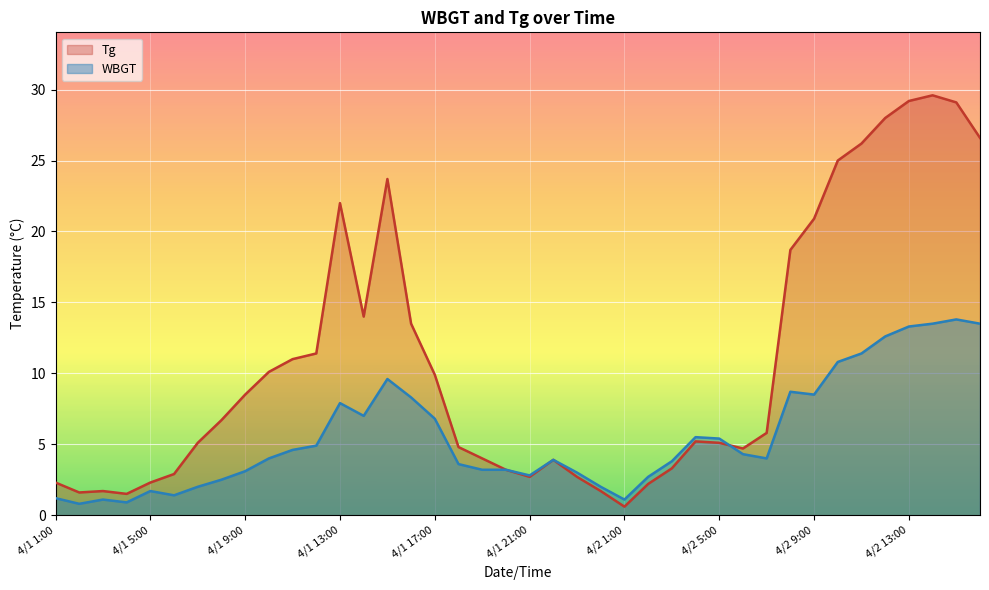

Which series has the largest total across all categories?

Tg